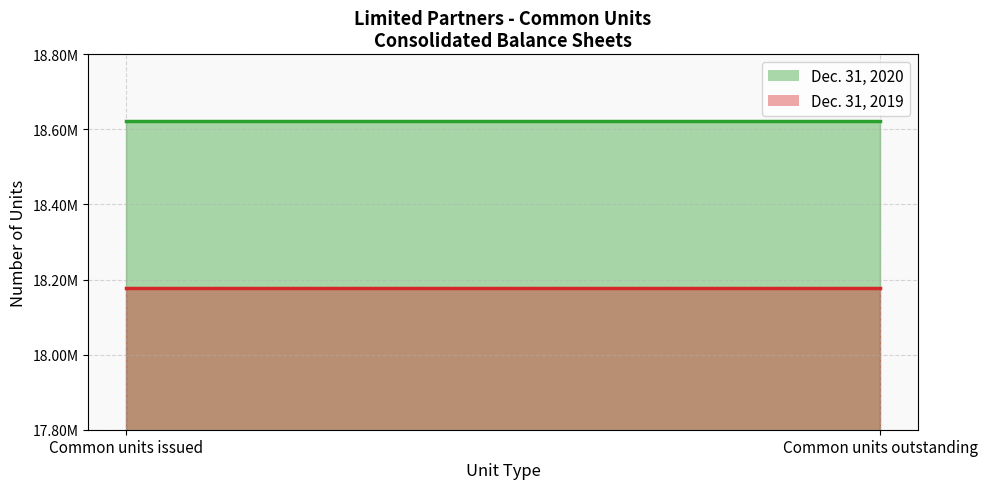

Which series changed the most between Common units issued and Common units outstanding?

Dec. 31, 2020